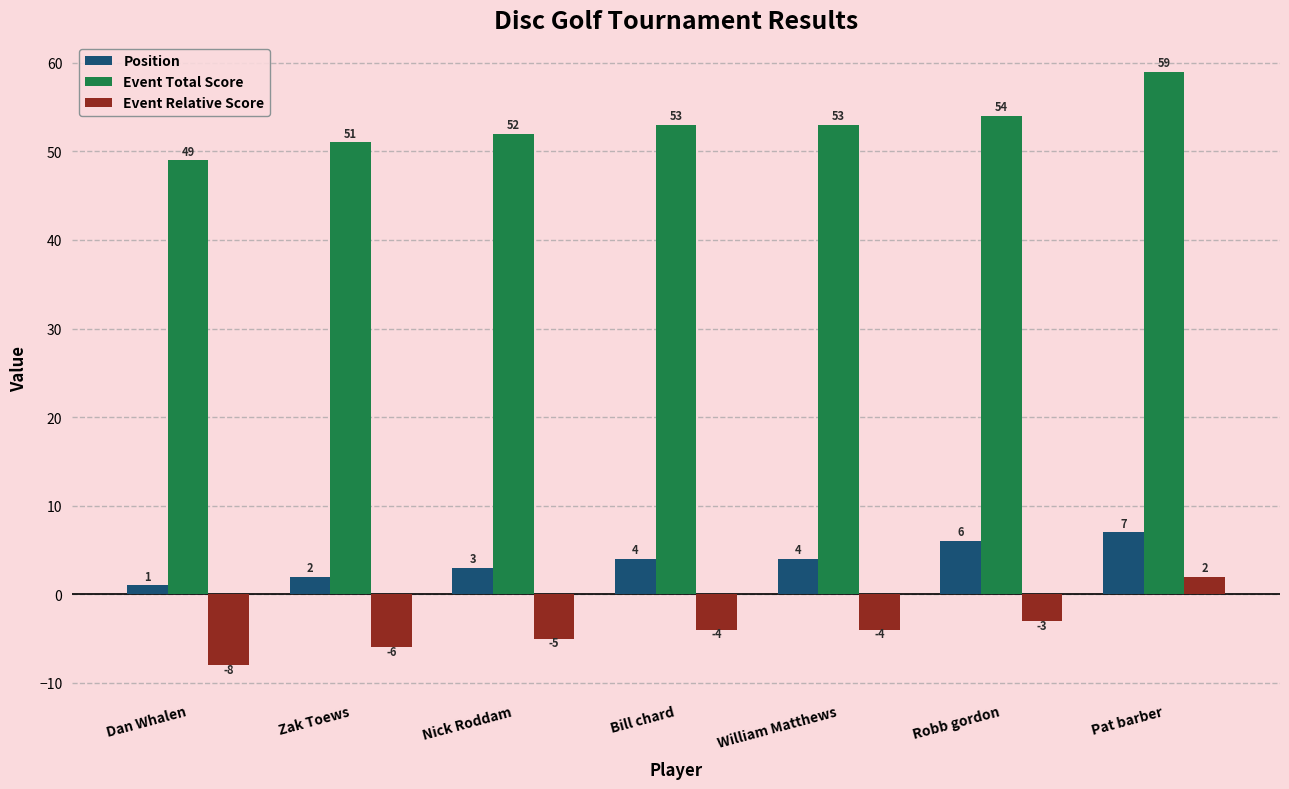

Count the number of data series in this chart.

3